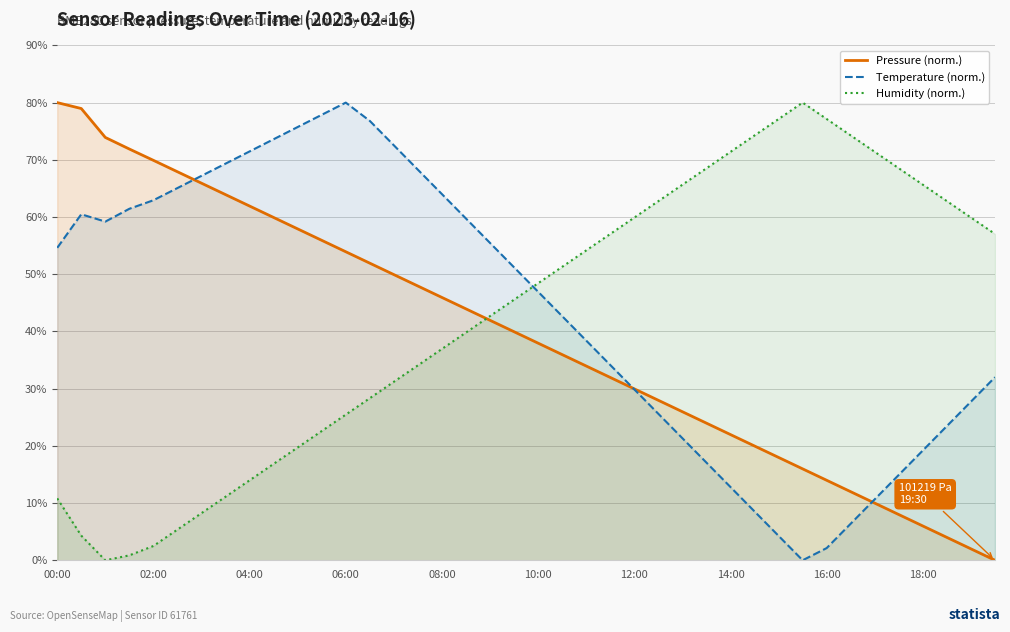

What is the greatest value displayed?

80.0